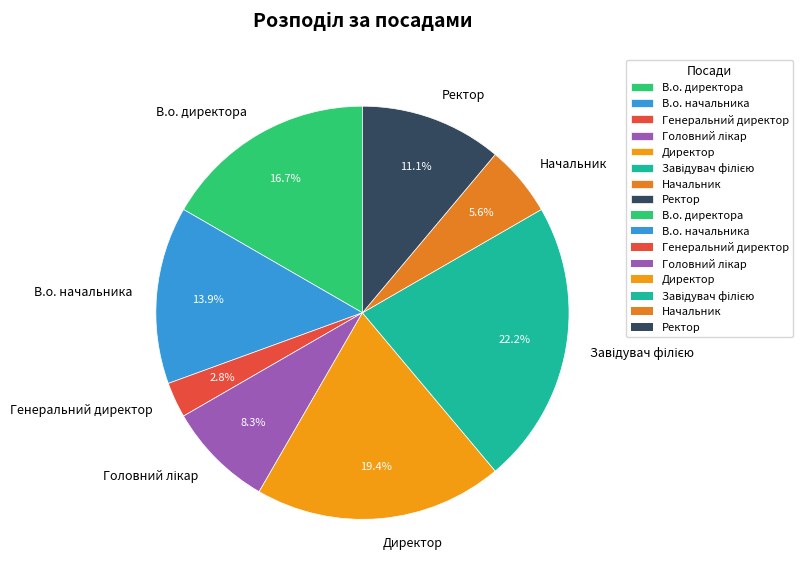

How much of the chart is everything except Ректор?

88.9%